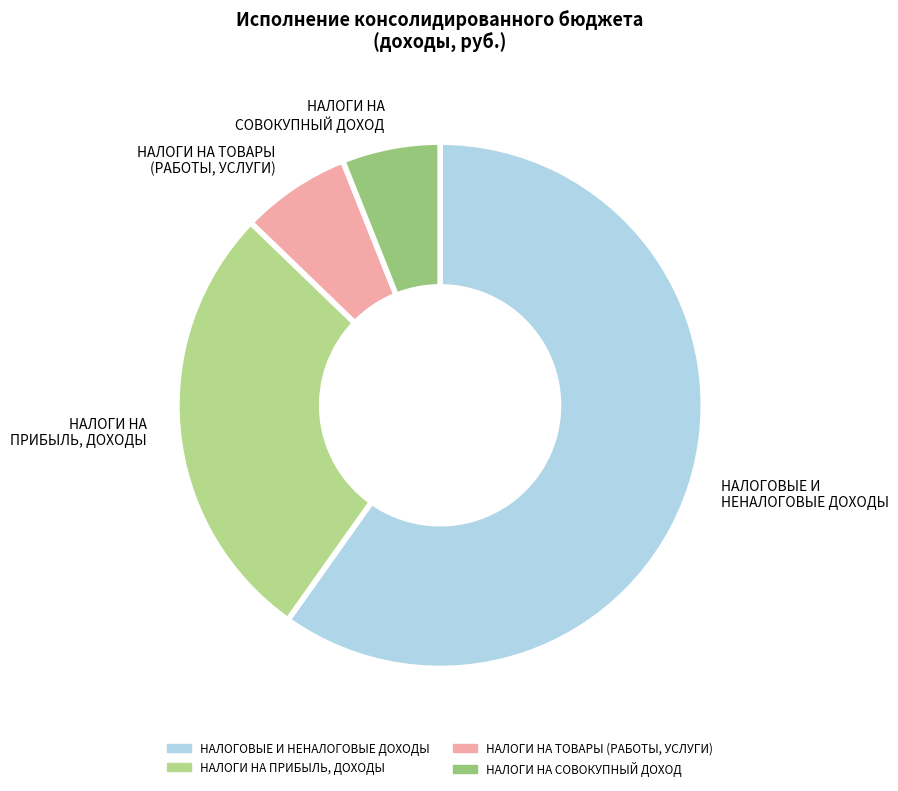

How many slices are in this pie chart?

4